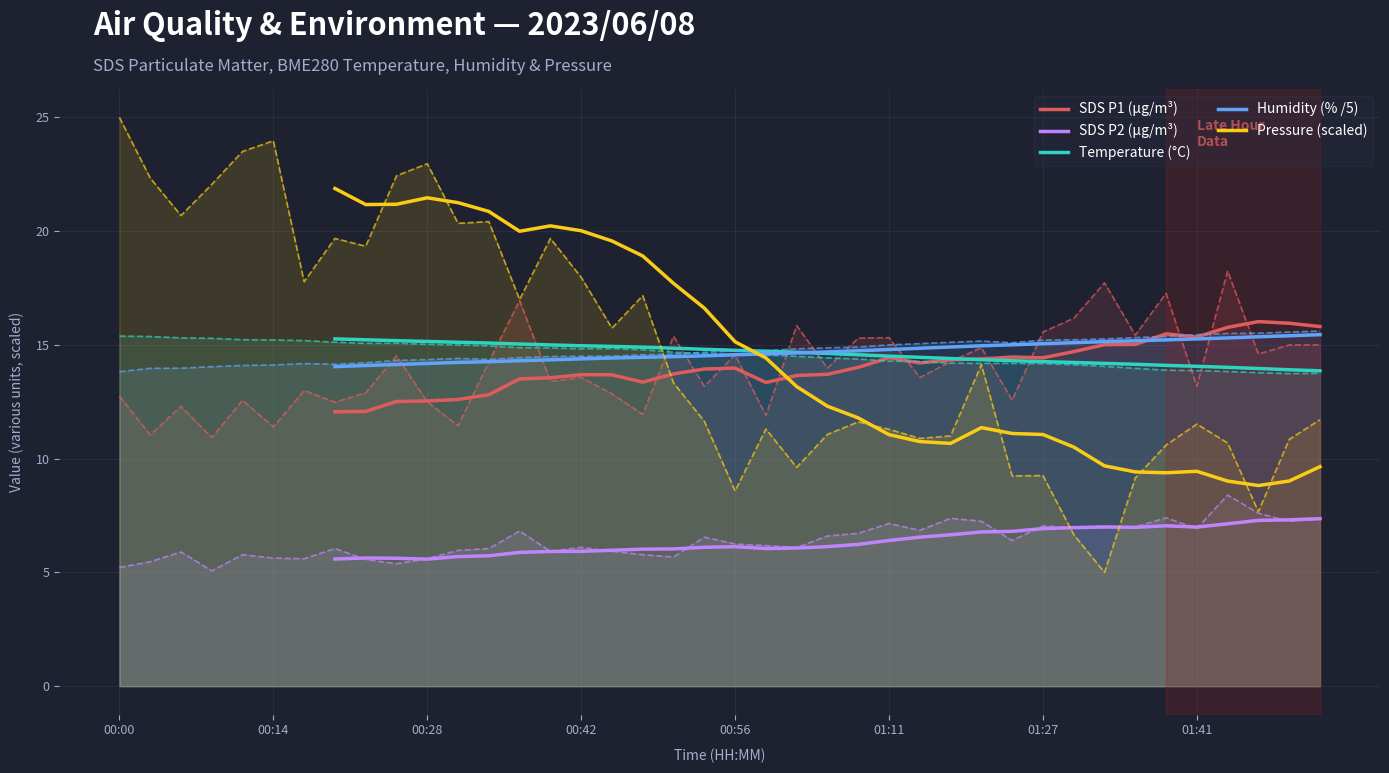

What is the maximum value for SDS P1 (µg/m³)?

16.0